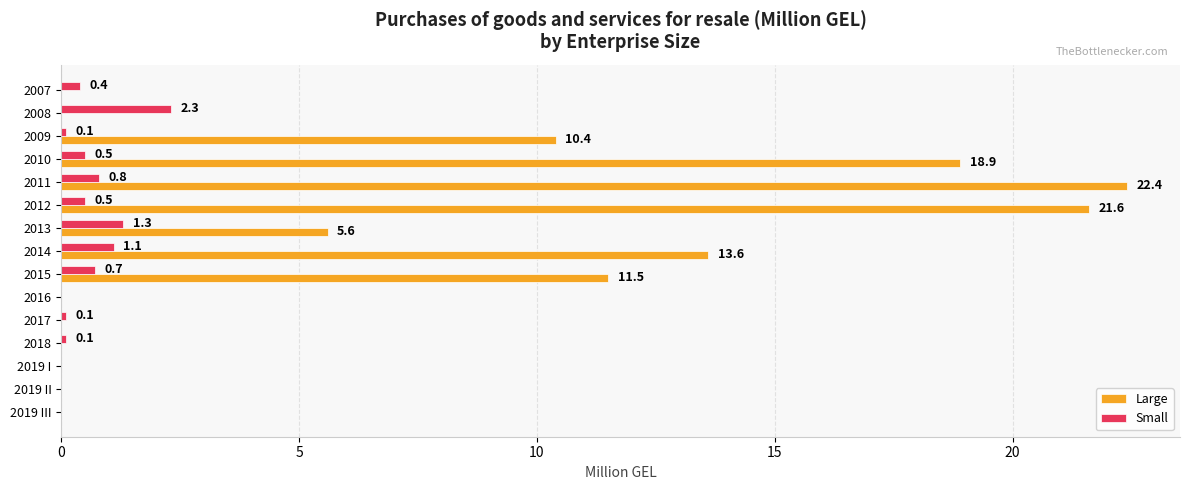

Which series has the widest spread of values?

Large